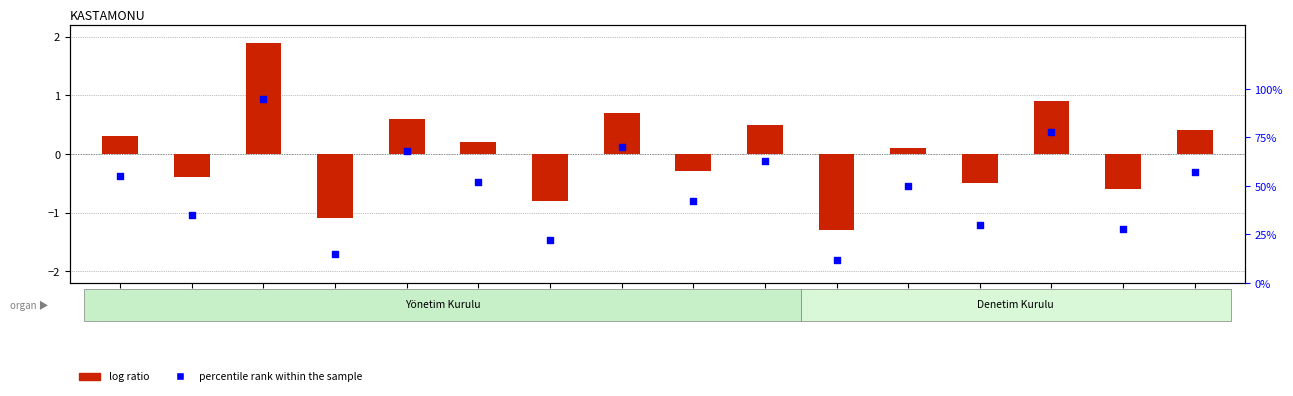

Which series reaches the minimum Y coordinate?

log ratio